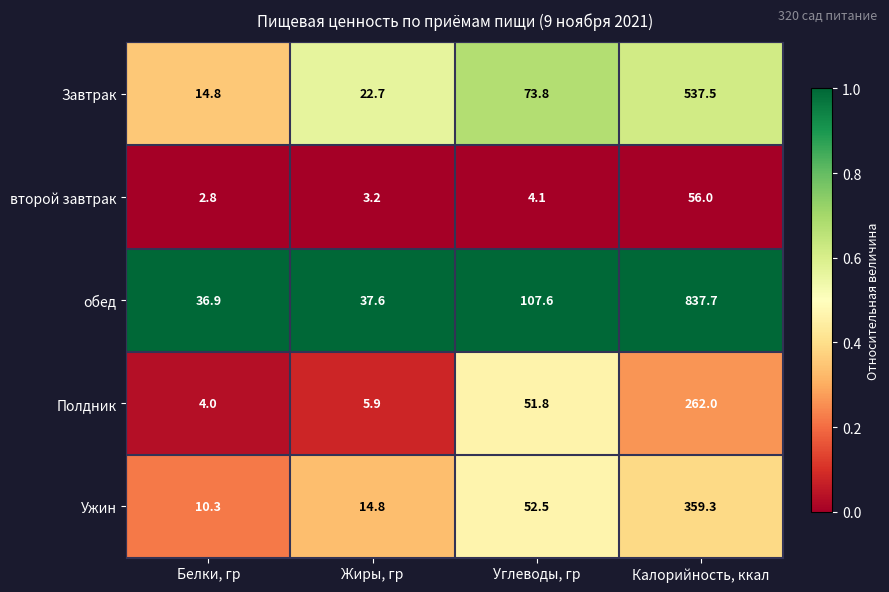

What is the greatest value displayed?

837.7